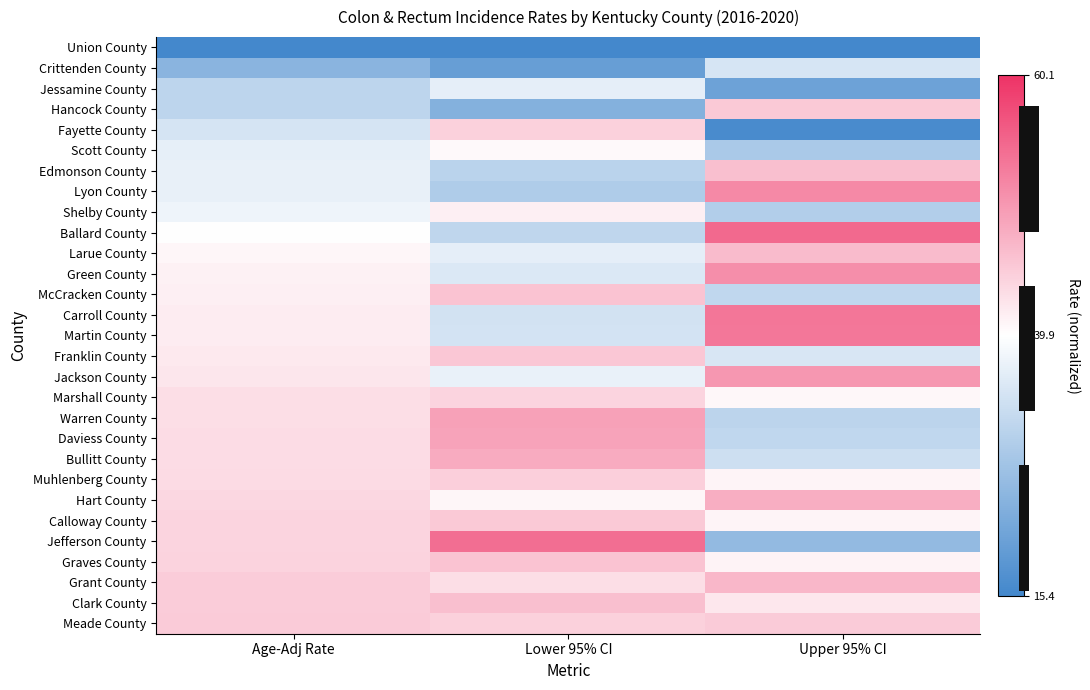

At which category is the sum across all series the highest?

Age-Adj Rate